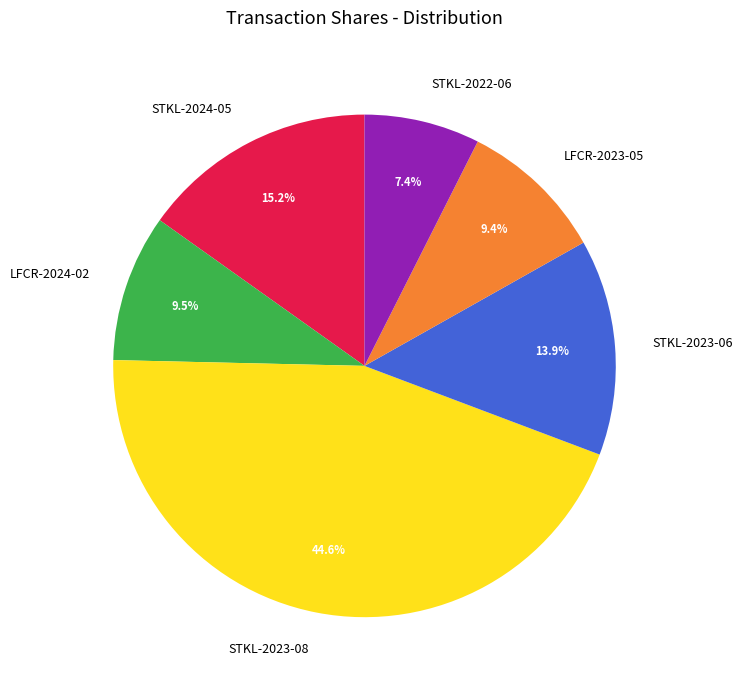

What is the ratio of the value at LFCR-2023-05 to the value at STKL-2024-05?

0.6